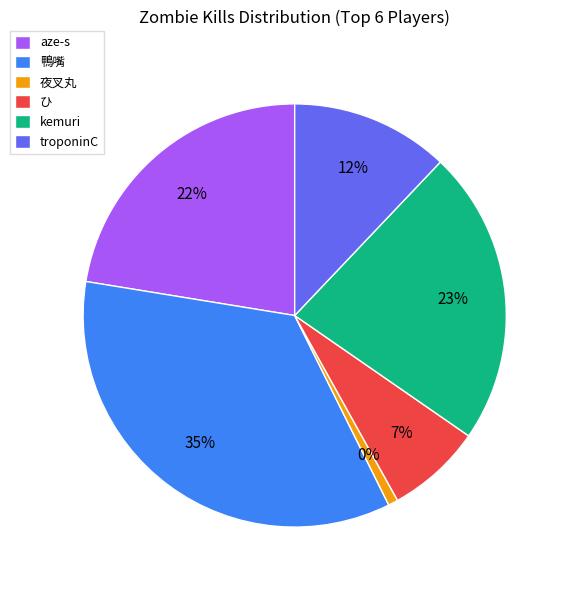

What percentage is NOT represented by ひ?

92.7%